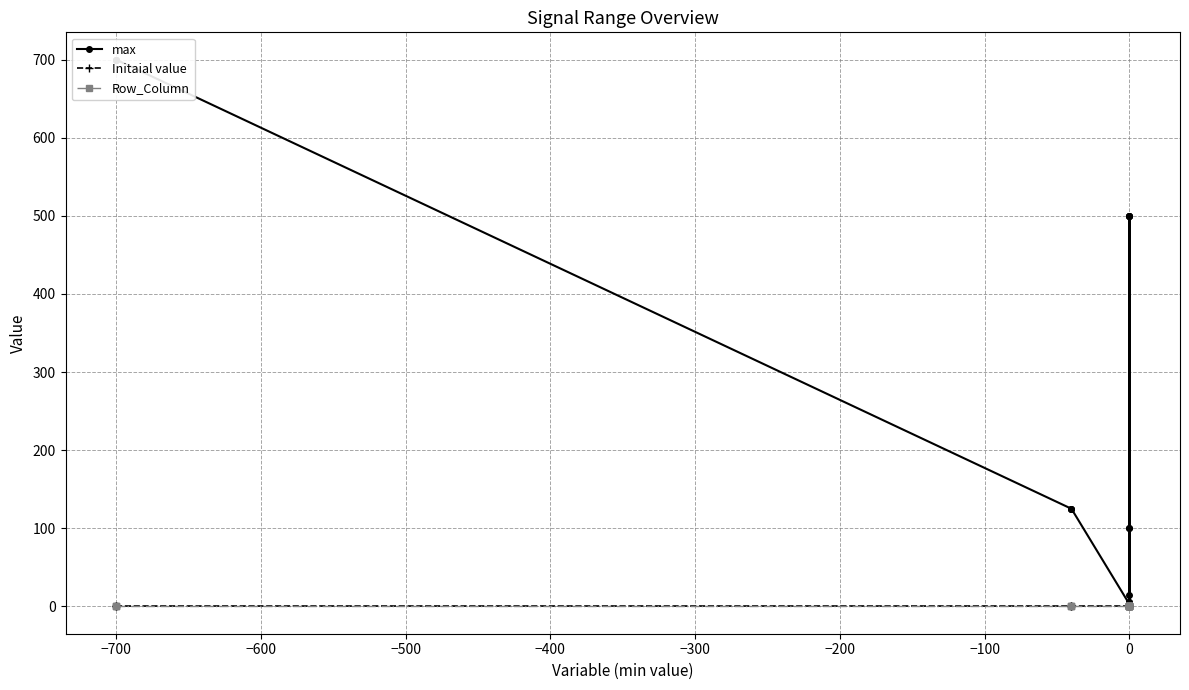

The value of max at 0 is 169. True or false?

False